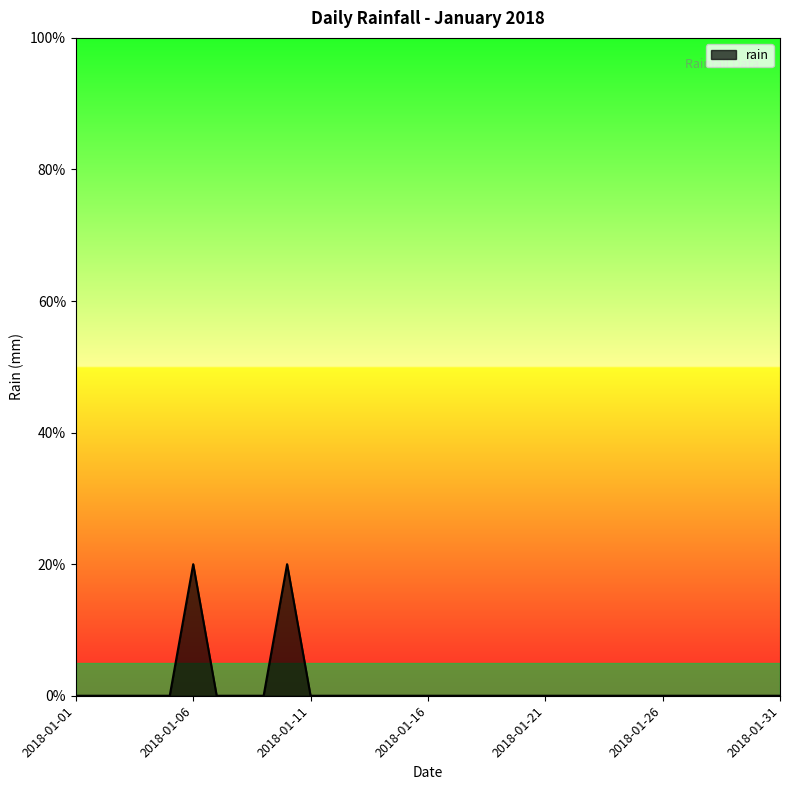

At which category does the data reach its first local peak?

2018-01-06